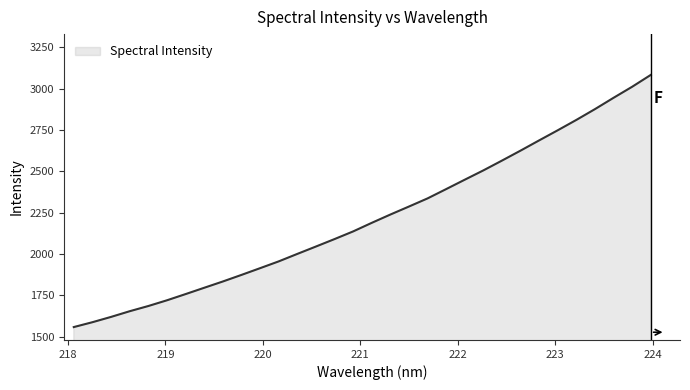

What is the difference between the maximum and minimum values?

1523.7